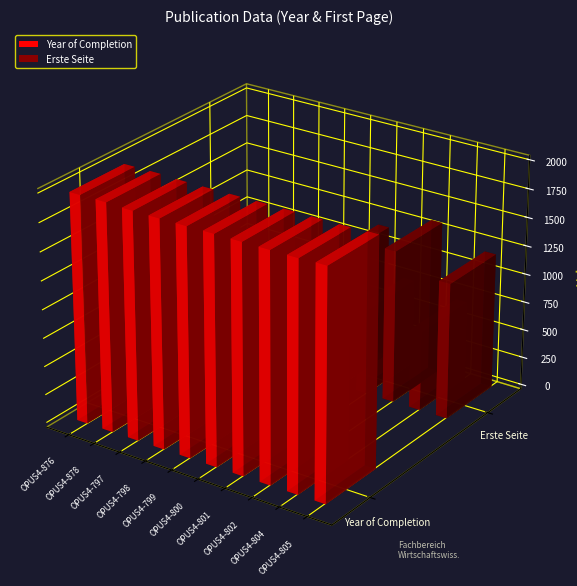

Where does the Year of Completion series first go above 1990?

OPUS4-876